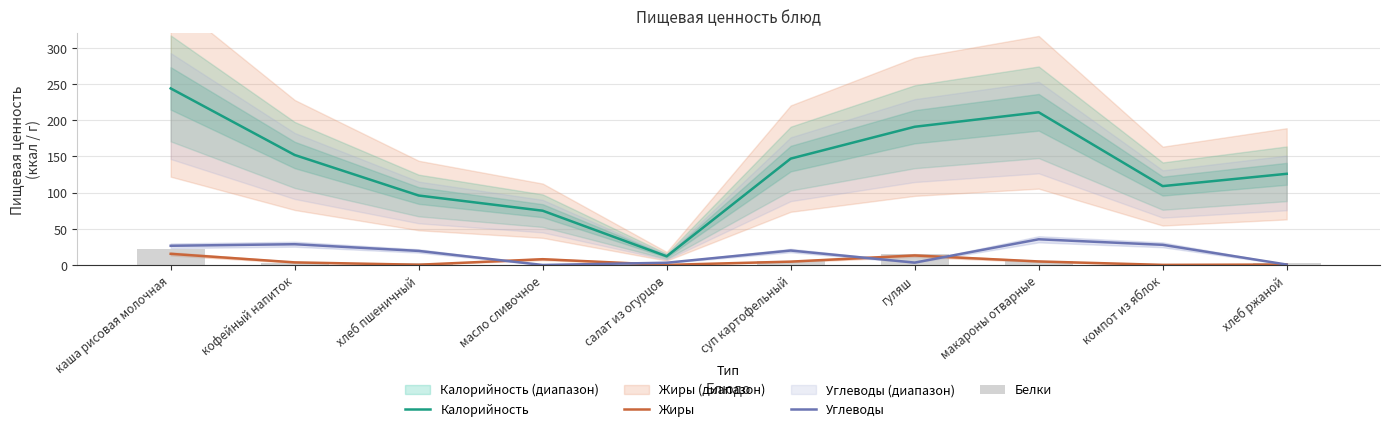

The Жиры series shows 3.7 at масло сливочное. True or false?

False